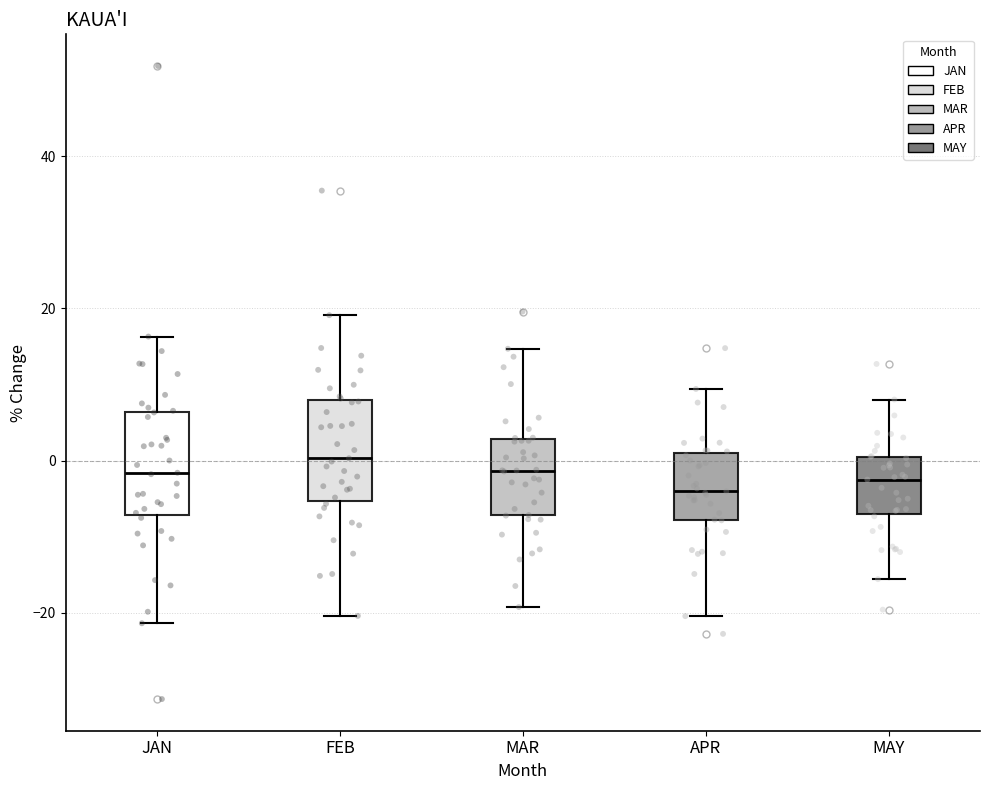

Where does the lower whisker of the box for APR end on the y-axis? The values are not printed on the chart, so give them approximately, as read against the axis.

-20